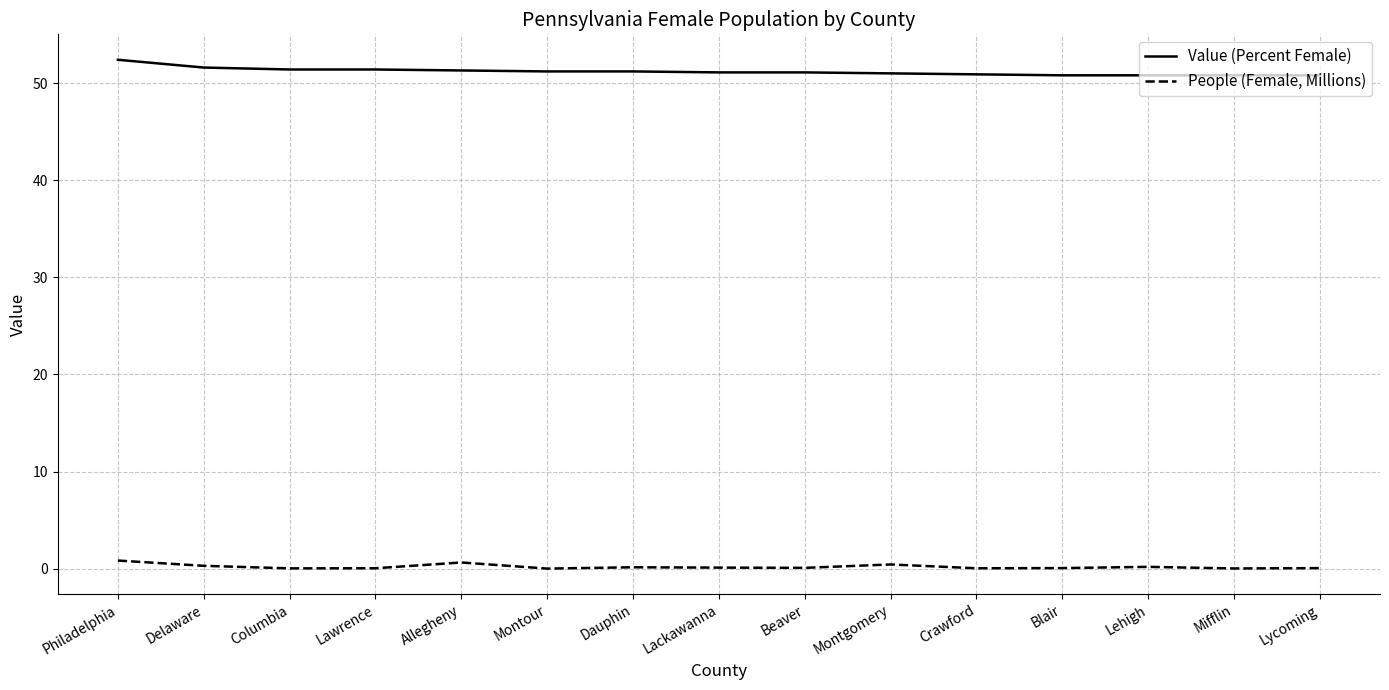

Which label corresponds to the largest value in the chart?

Philadelphia